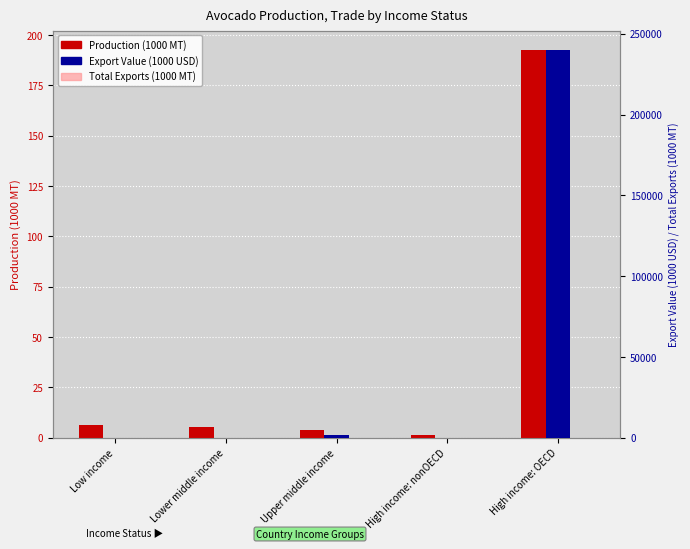

Reading right to left, what are all the values shown in this chart?

Production (1000 MT): 192.6	1.2	4.0	5.5	6.2
Export Value (1000 USD): 239904.0	62.0	1563.0	0.0	21.0
Total Exports (1000 MT): 107.3	0.0	1.3	0.0	0.0